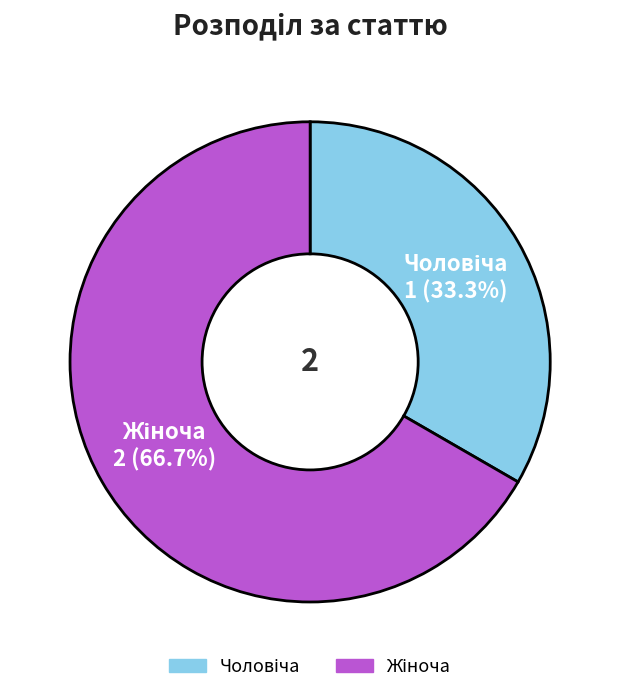

Is there any slice that represents more than half of the pie?

Yes